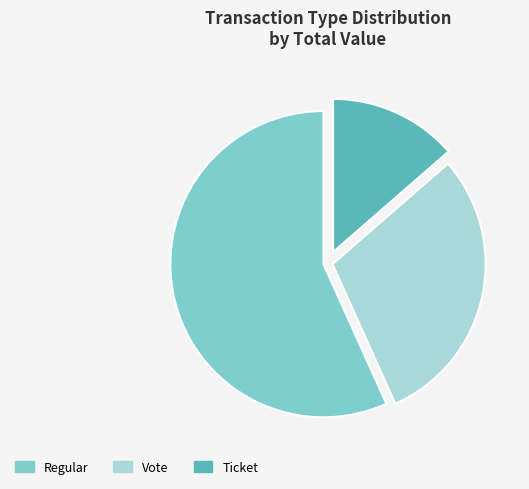

Does any single category account for the majority?

Yes